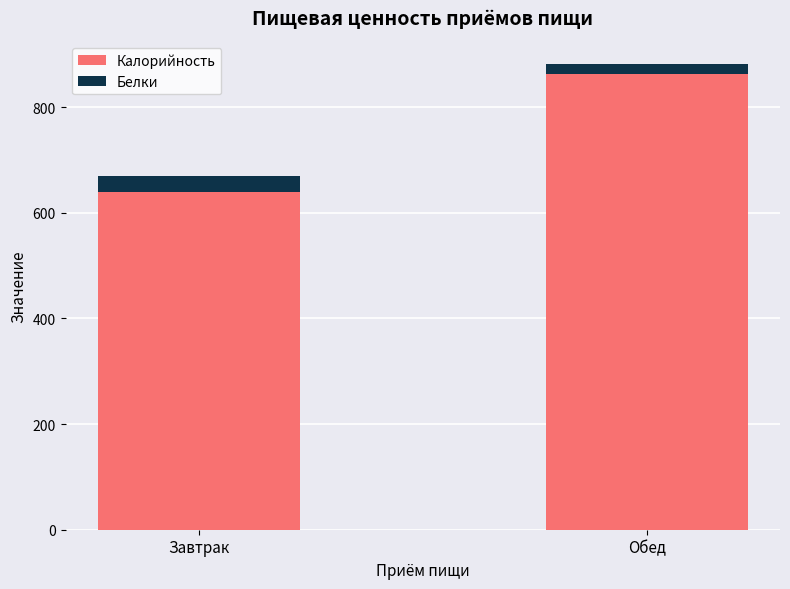

Are the bars horizontal?

No